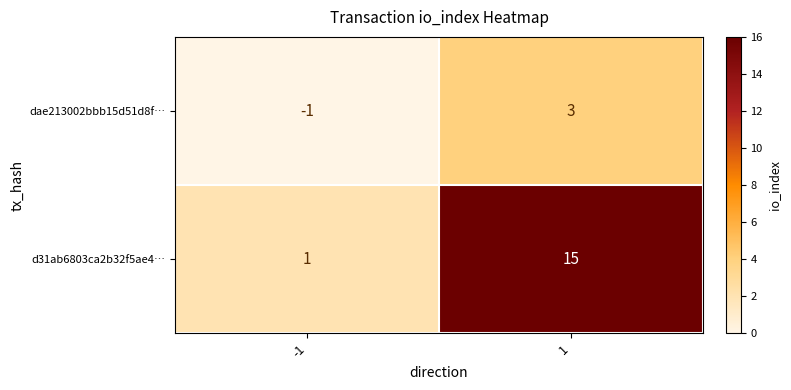

What is the difference between the maximum and minimum values in the dae213002bbb15d51d8f… series?

4